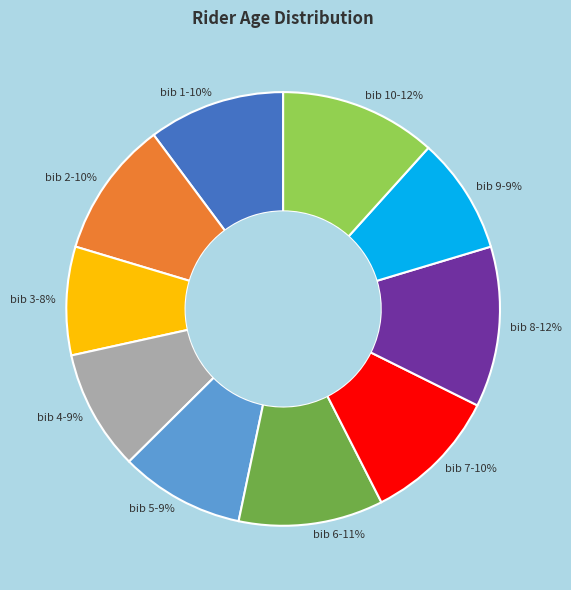

What is the smallest slice in the pie chart?

bib 3-8%